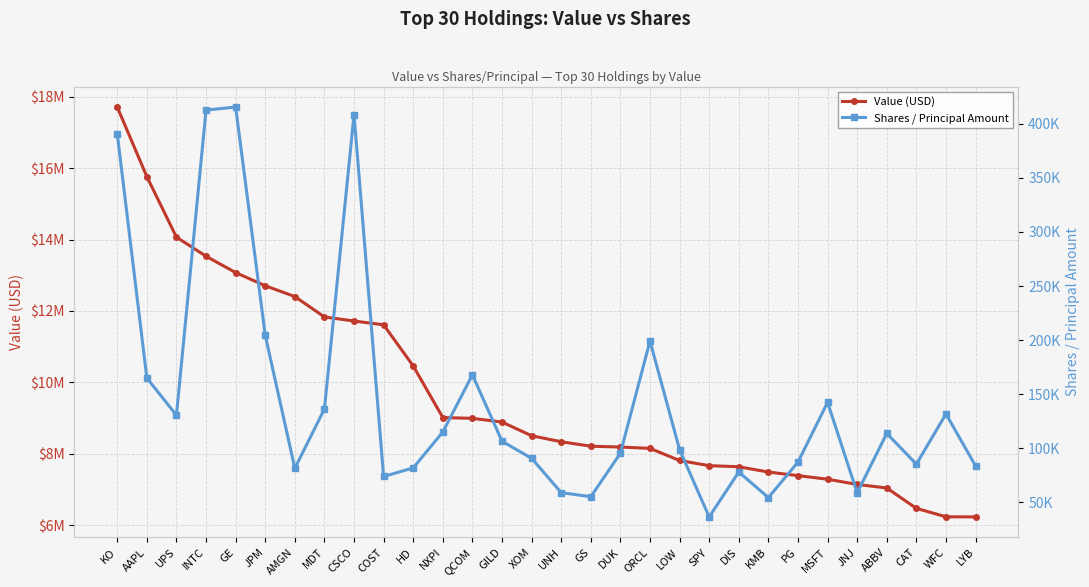

True or false: Shares / Principal Amount has a value of 81915 at HD.

True